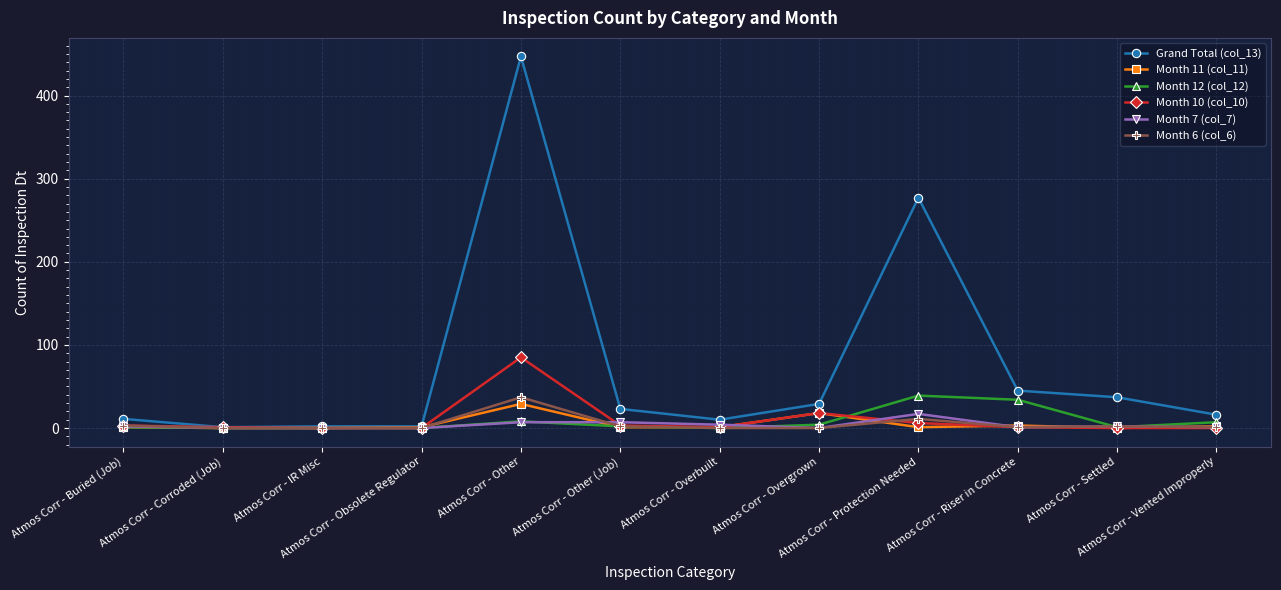

What is the greatest value displayed?

447